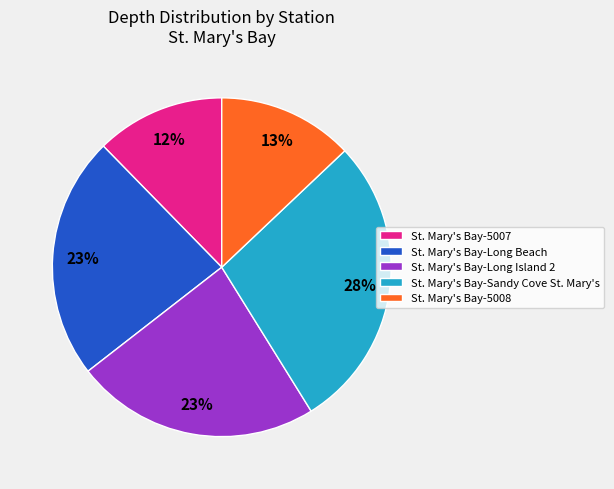

Combined, do St. Mary's Bay-Long Island 2 and St. Mary's Bay-Long Beach account for over 50%?

No